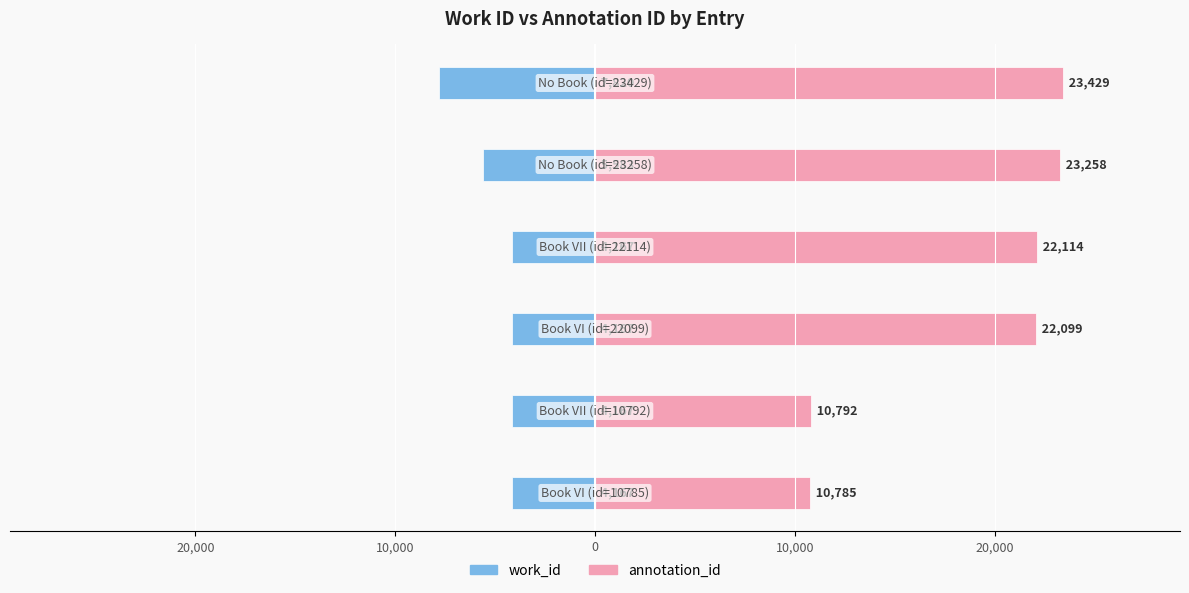

How many values in the annotation_id series exceed 22114?

2